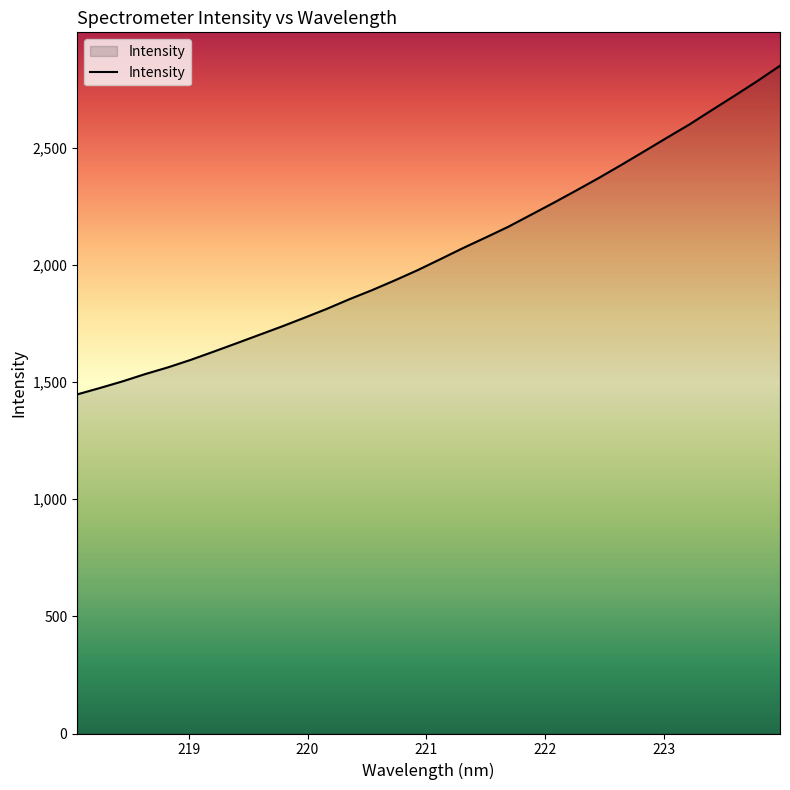

What is the minimum value shown in the chart?

1446.7